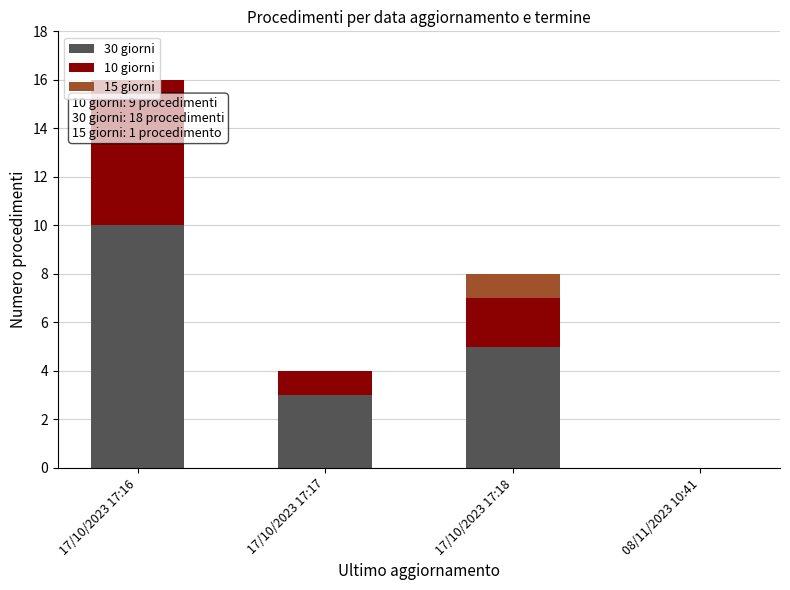

At which category is the sum across all series the highest?

17/10/2023 17:16